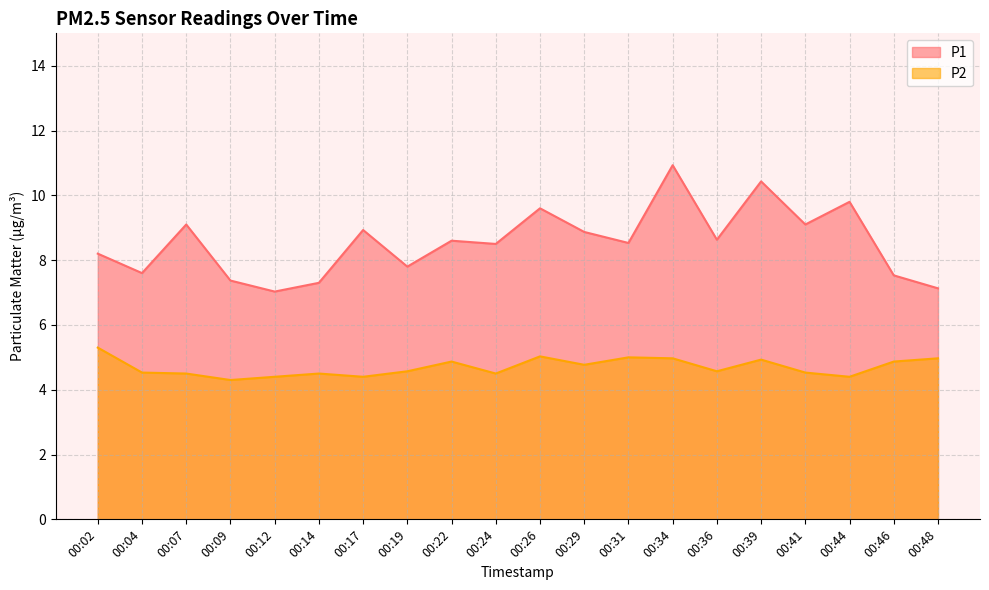

True or false: P1 has a value of 12.9 at 00:46.

False